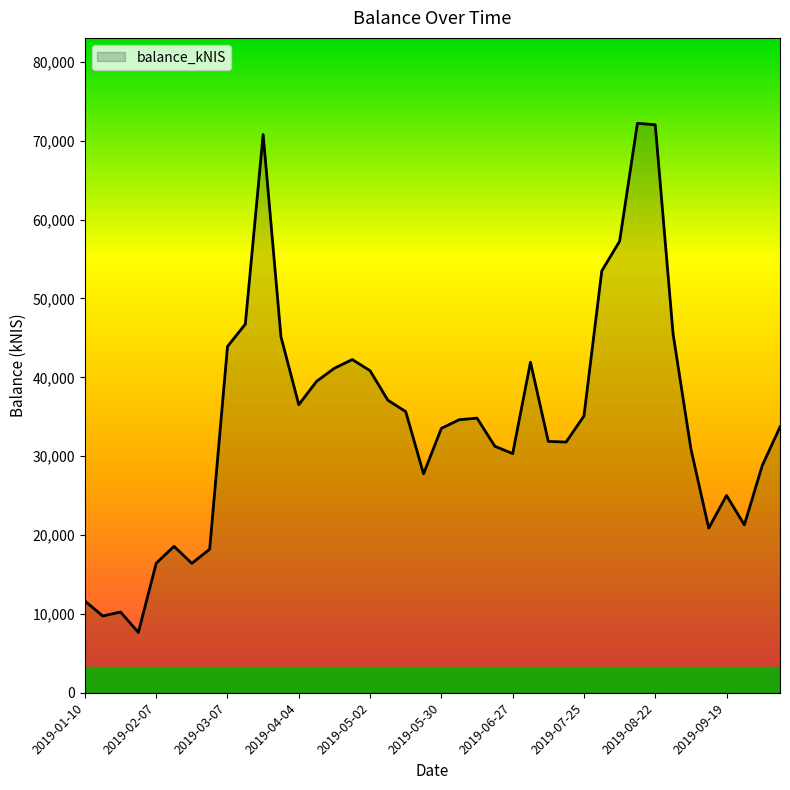

What is the minimum value shown in the chart?

7656.5